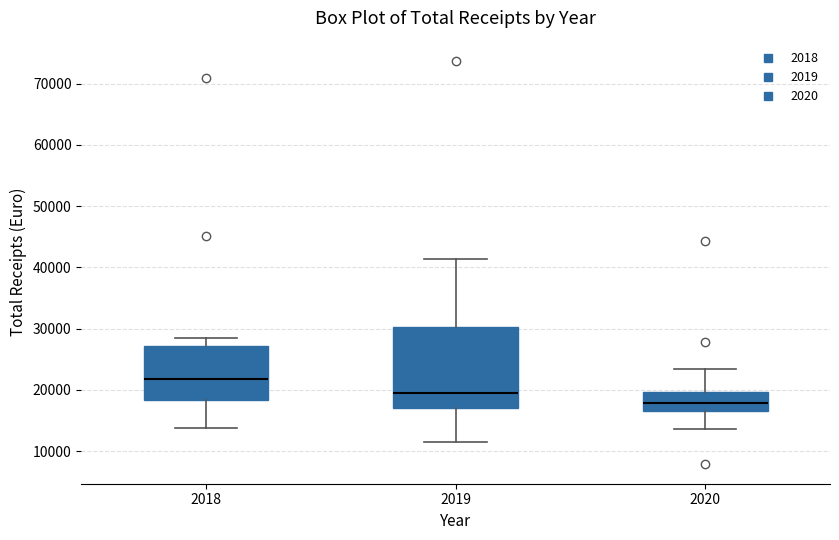

Which box is the tallest, from its lower edge to its upper edge?

2019